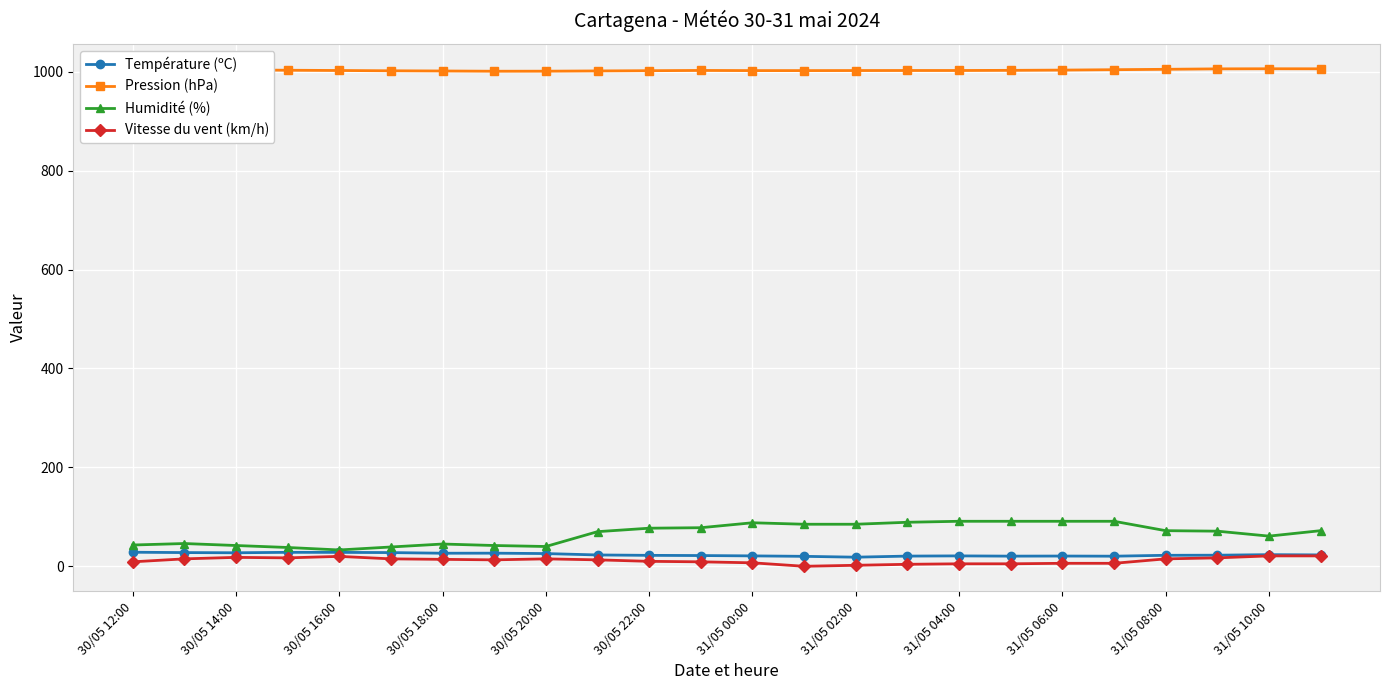

At how many categories does at least one series exceed 122?

24